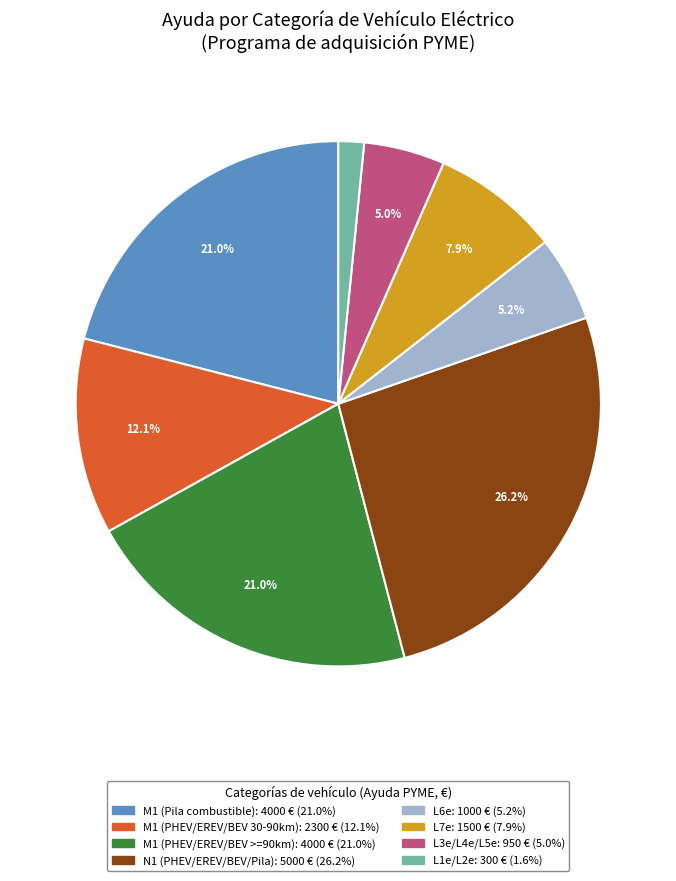

Is there a majority slice in this chart?

No